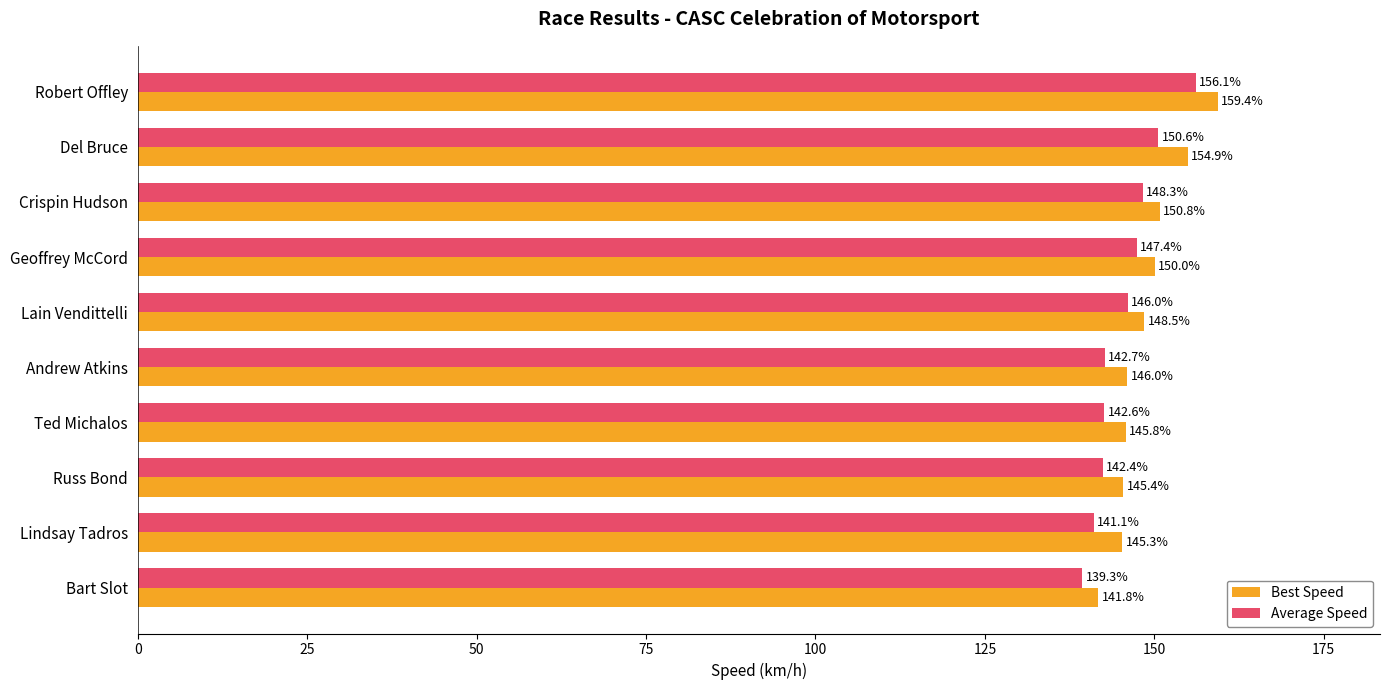

What is the average value of the Best Speed series?

148.8